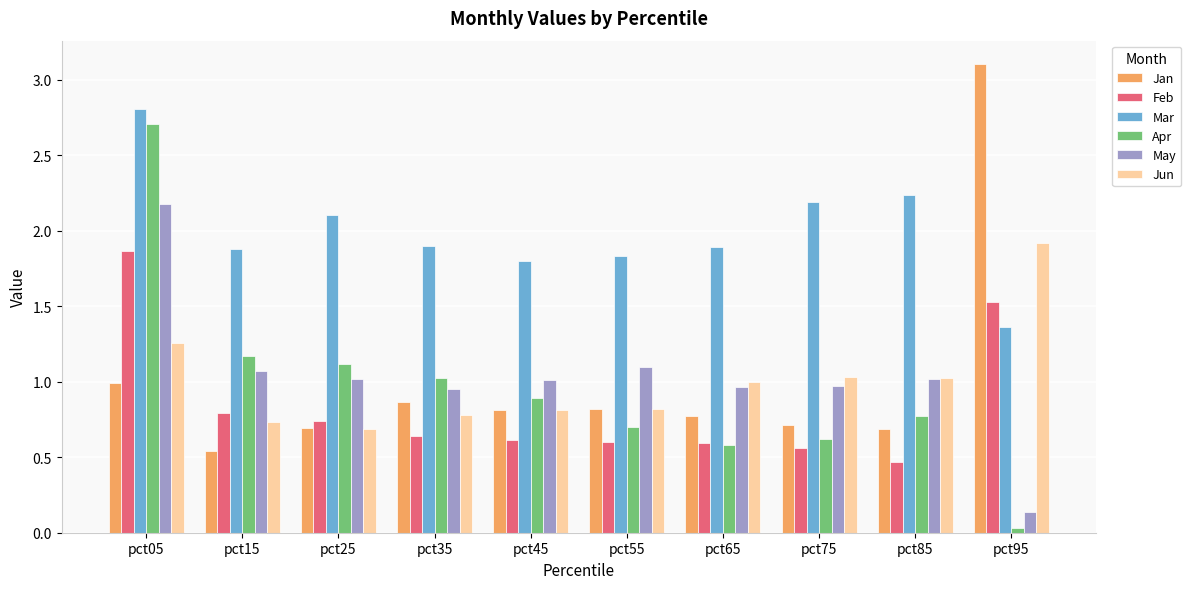

The value of May at pct65 is 1.0. True or false?

True